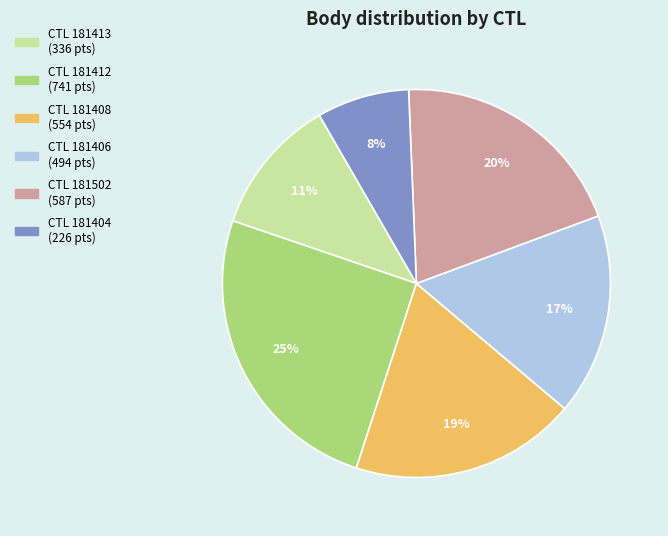

Is there any slice that represents more than half of the pie?

No